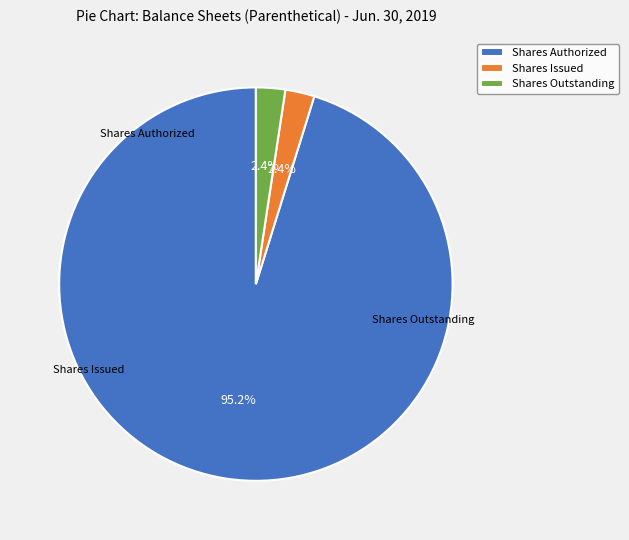

What is the smallest slice in the pie chart?

Common stock, shares issued